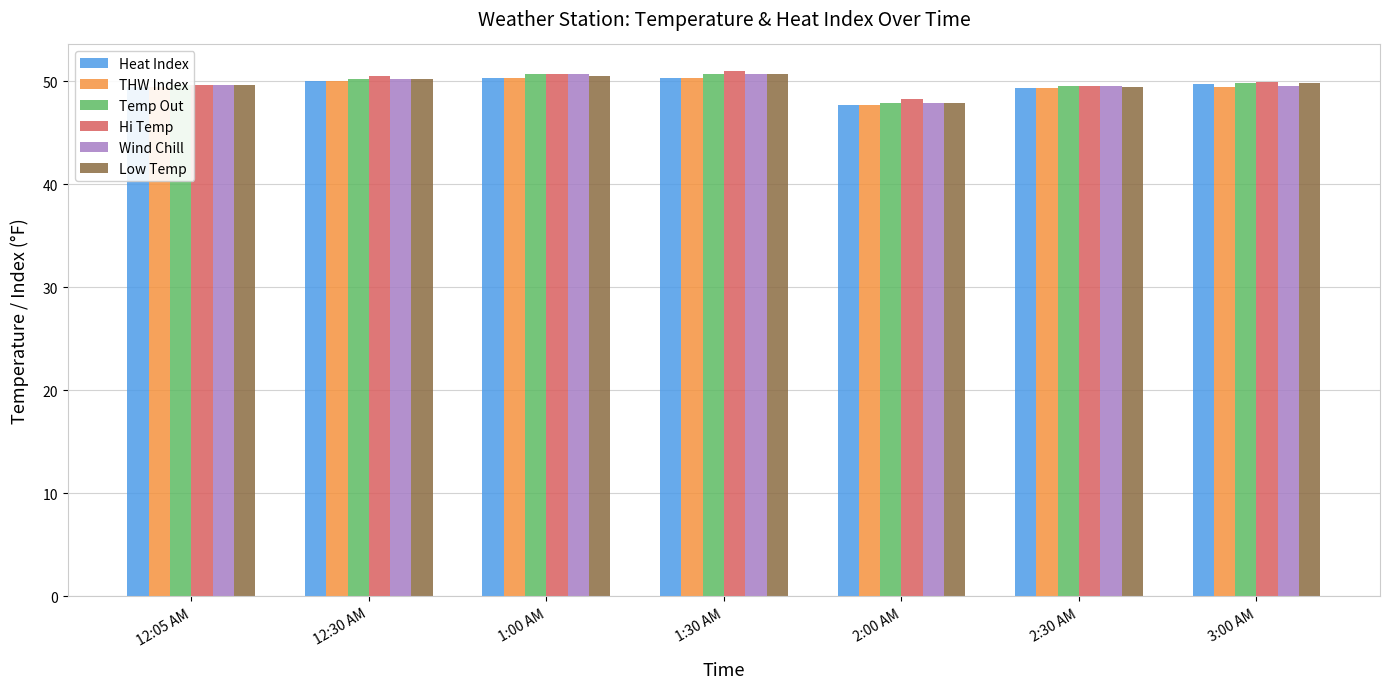

What are all the series names shown in the legend?

Heat Index, THW Index, Temp Out, Hi Temp, Wind Chill, Low Temp